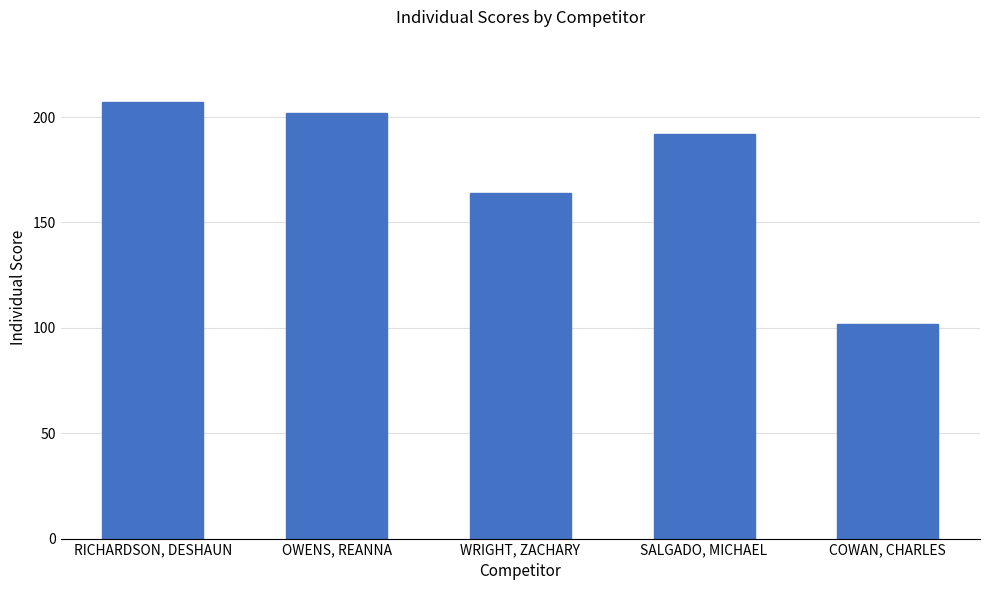

Reading left to right, transcribe all the data shown in this chart.

207	202	164	192	102